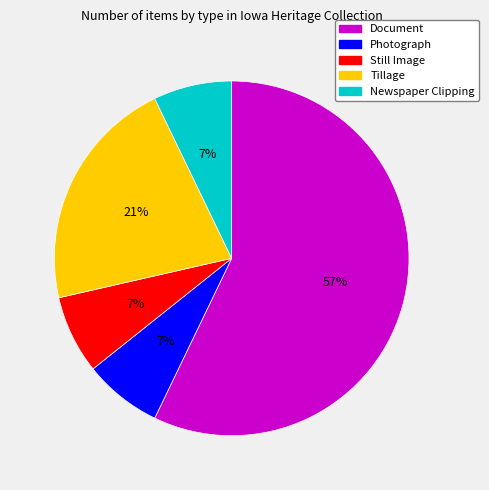

Which slice represents more than half of the pie?

Document